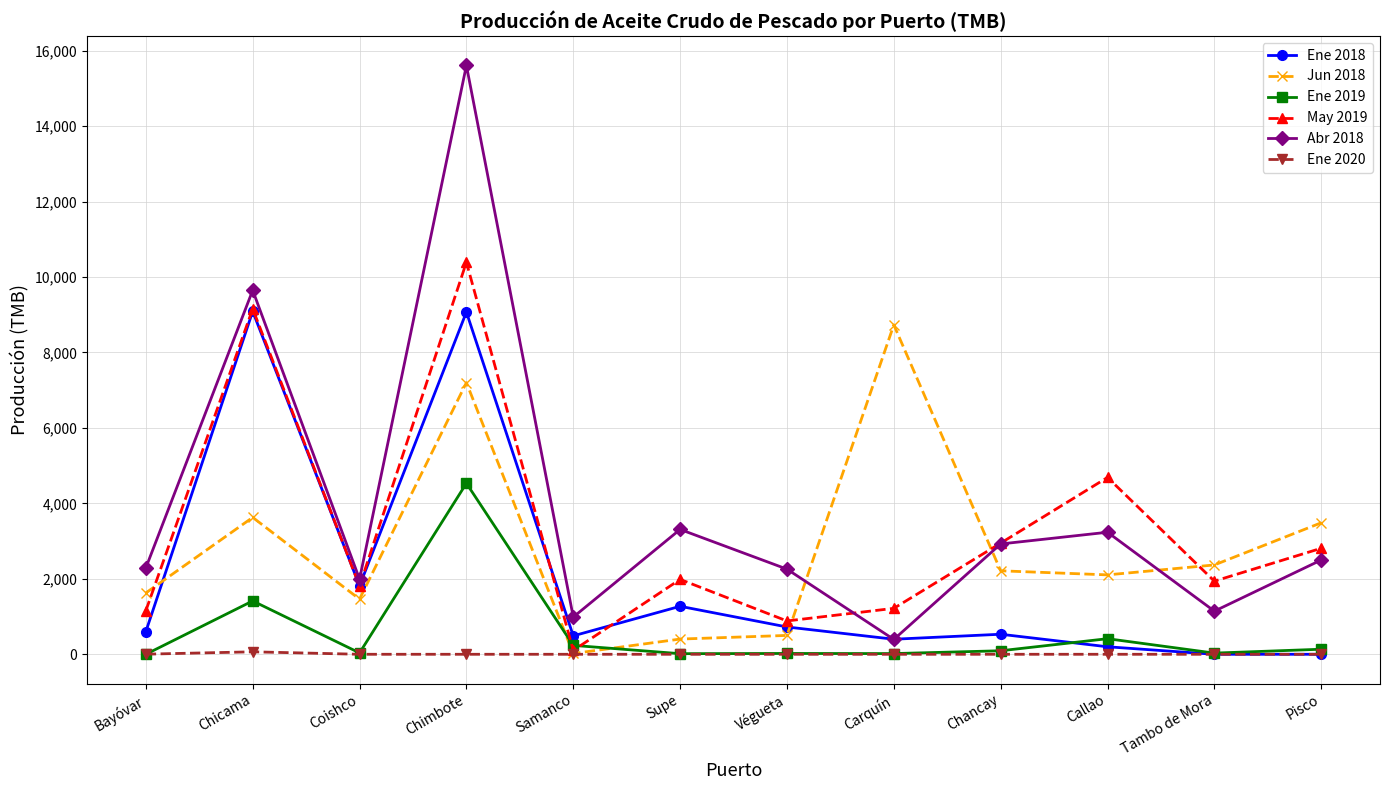

Which series has the largest range (max minus min)?

Abr 2018